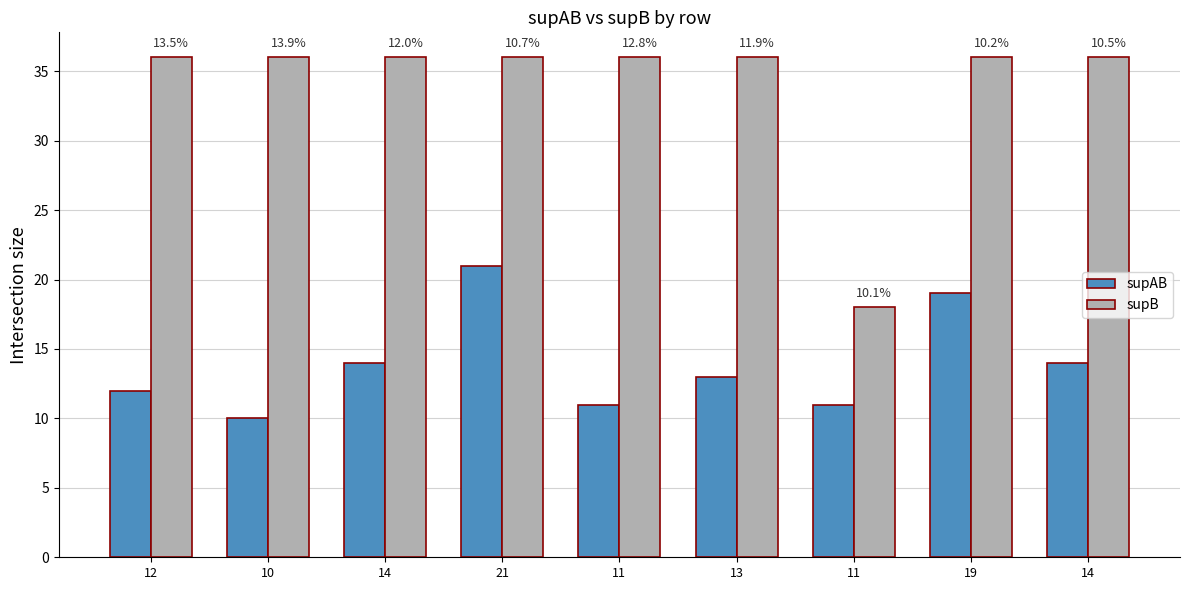

List the series in order of their overall mean, highest first.

supB, supAB